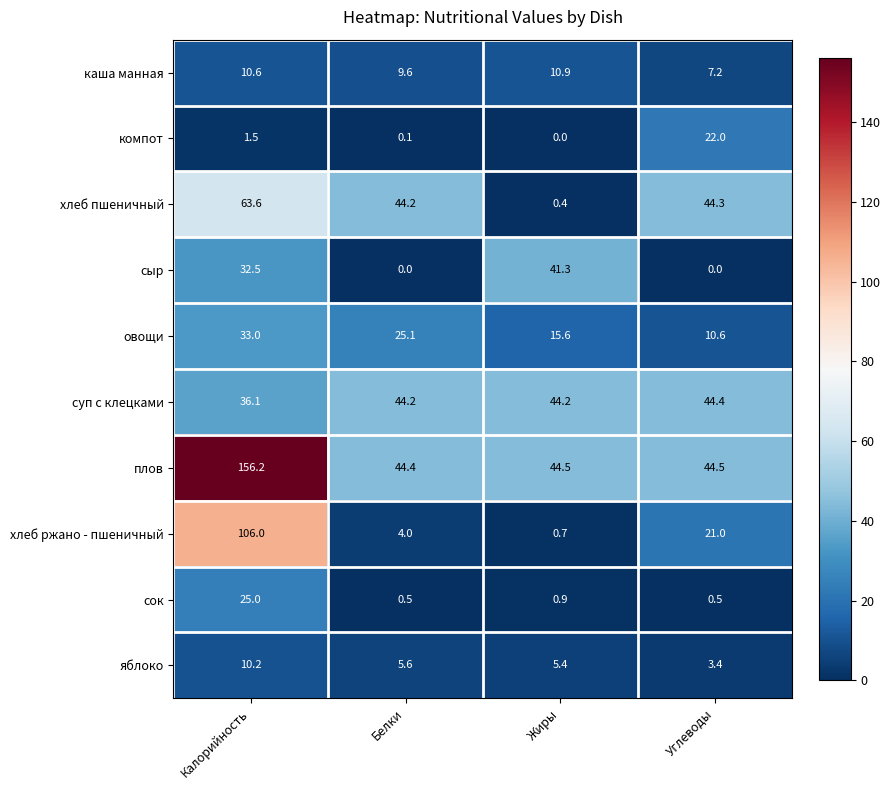

Which series has the largest total across all categories?

плов